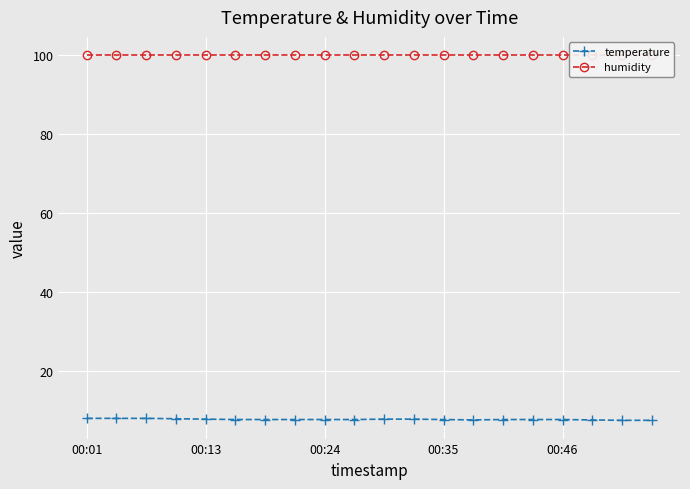

How many lines are shown in the chart?

2